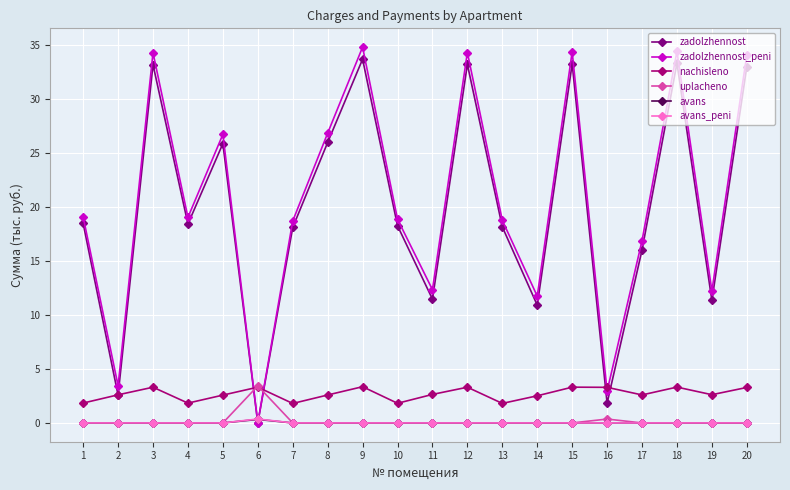

What is the difference between the maximum and minimum values in the zadolzhennost_peni series?

34.8